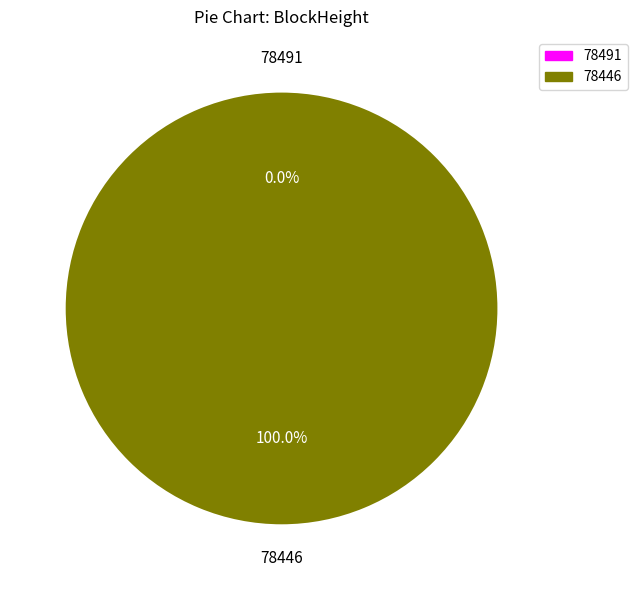

Which category accounts for the majority?

78446